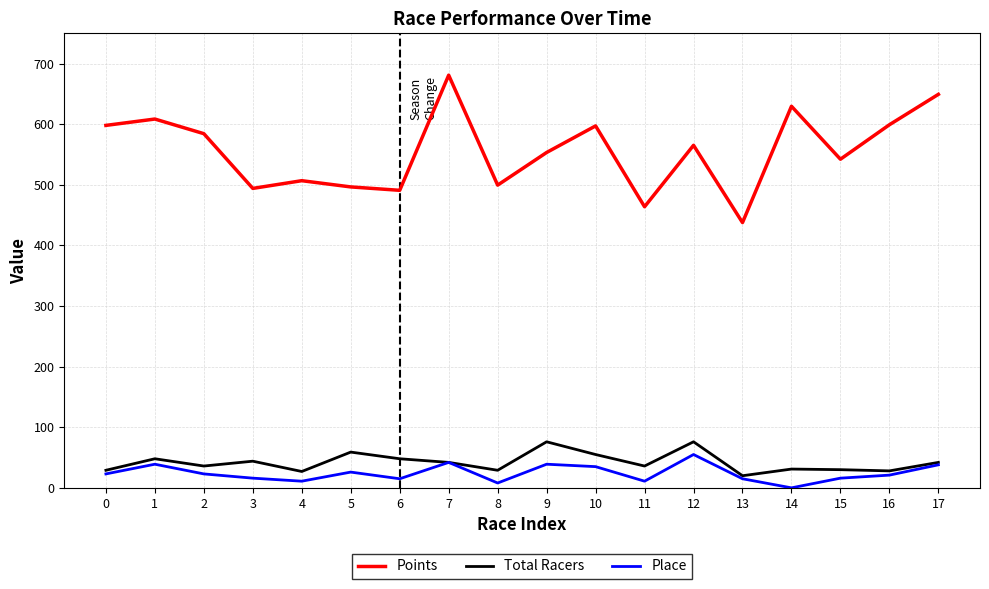

Between 4 and 14, which series saw the biggest shift?

Points